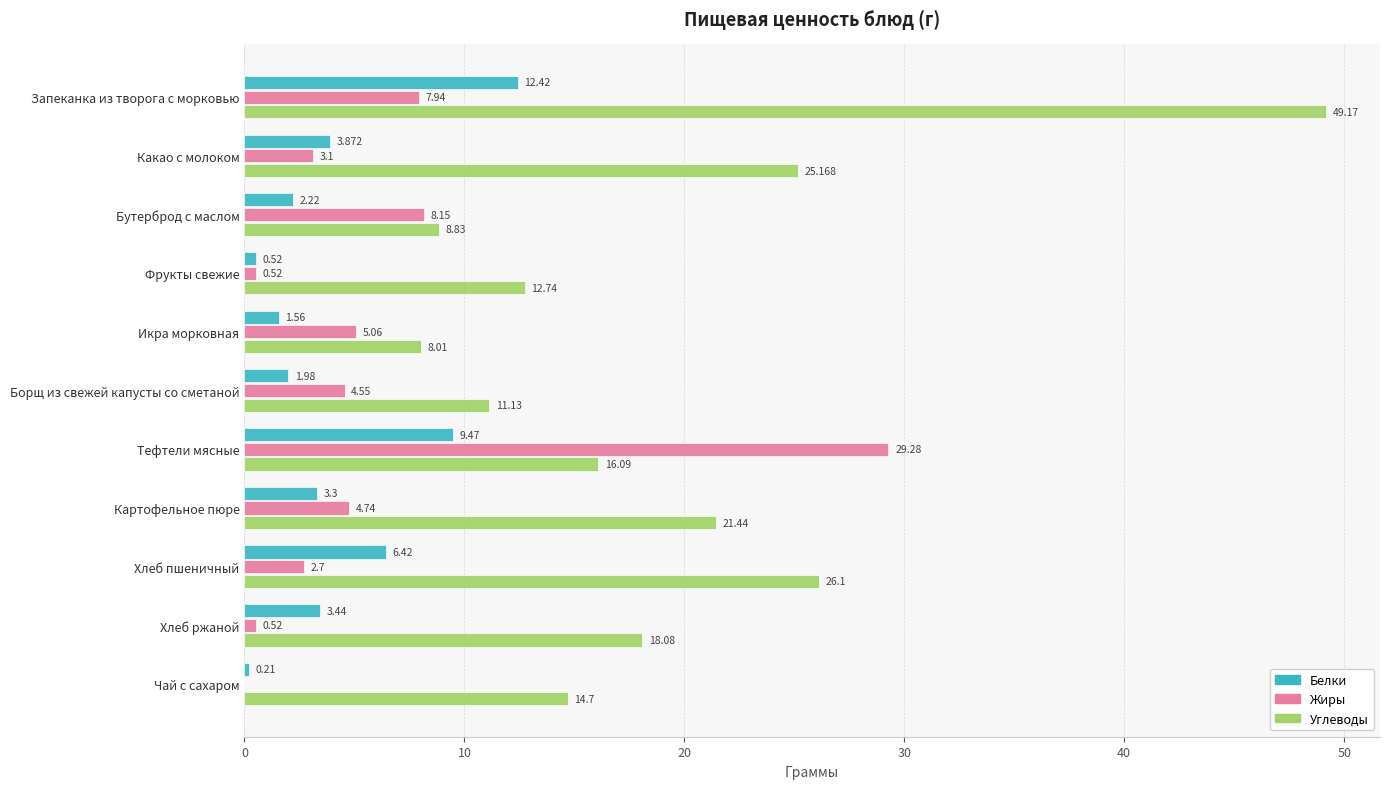

At which category is the sum across all series the highest?

Запеканка из творога с морковью